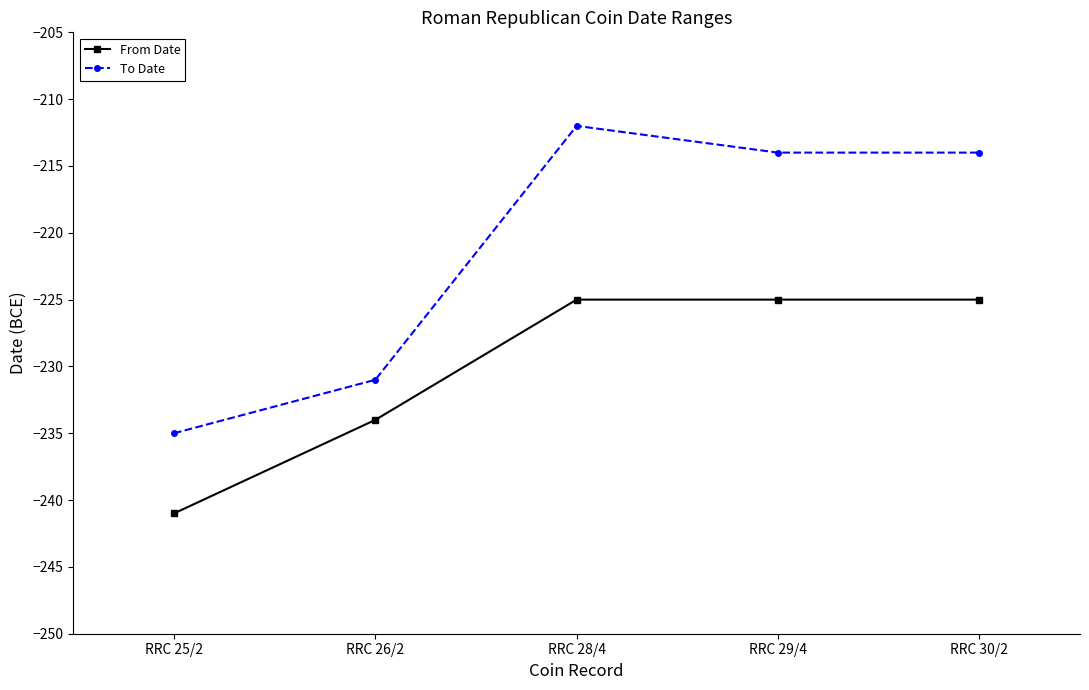

What is the label of the 5th point from the left?

RRC 30/2